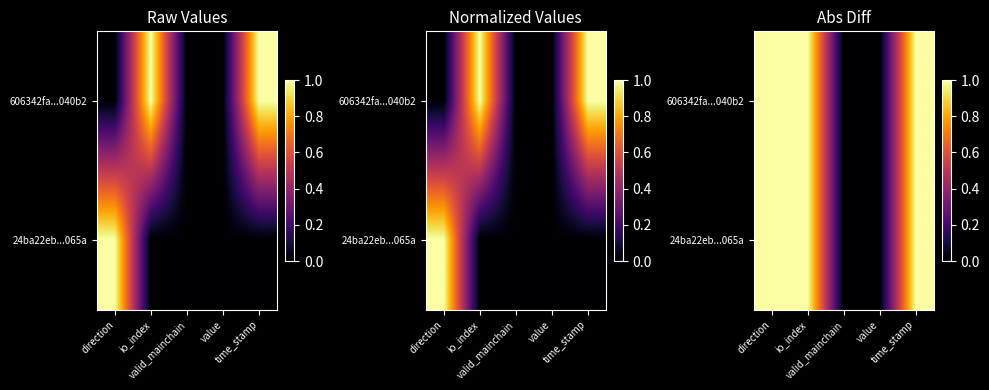

Between time_stamp and valid_mainchain, which is larger?

time_stamp